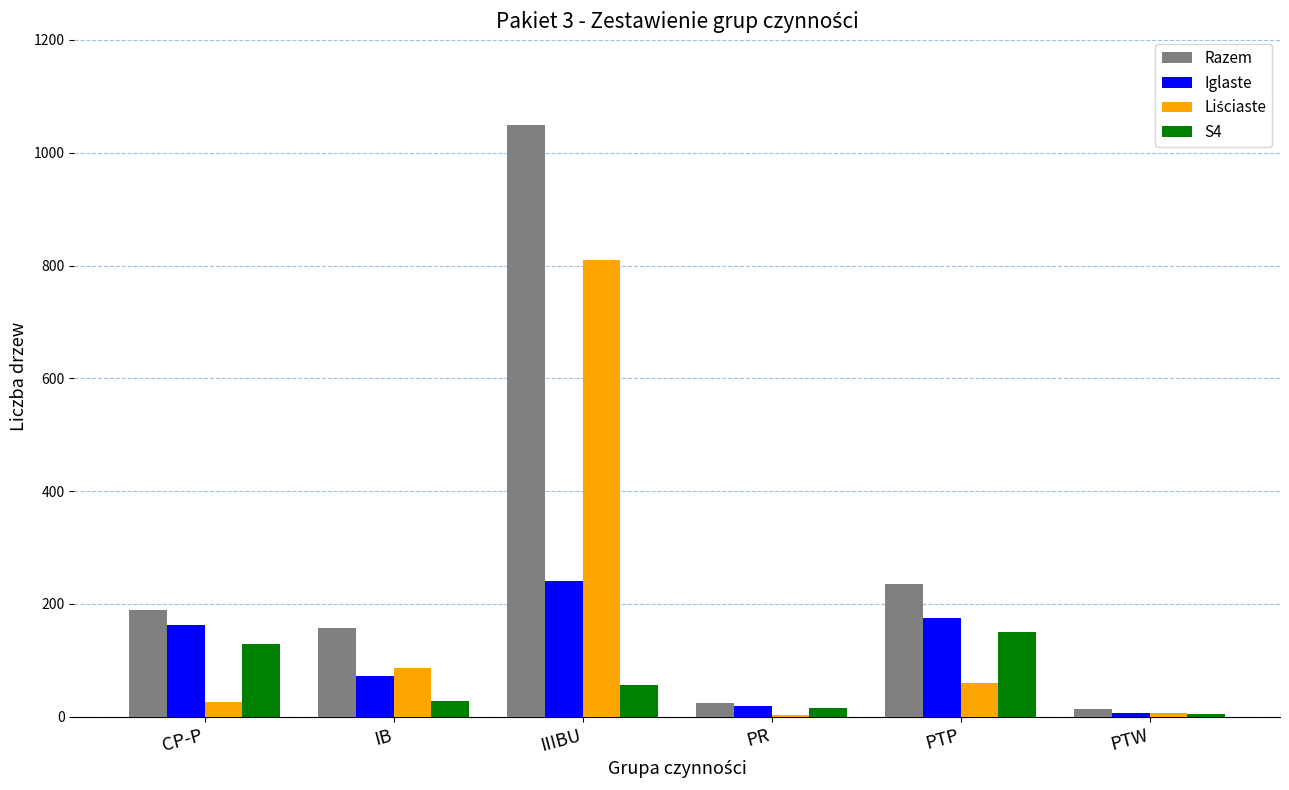

Which series has the largest total across all categories?

Razem